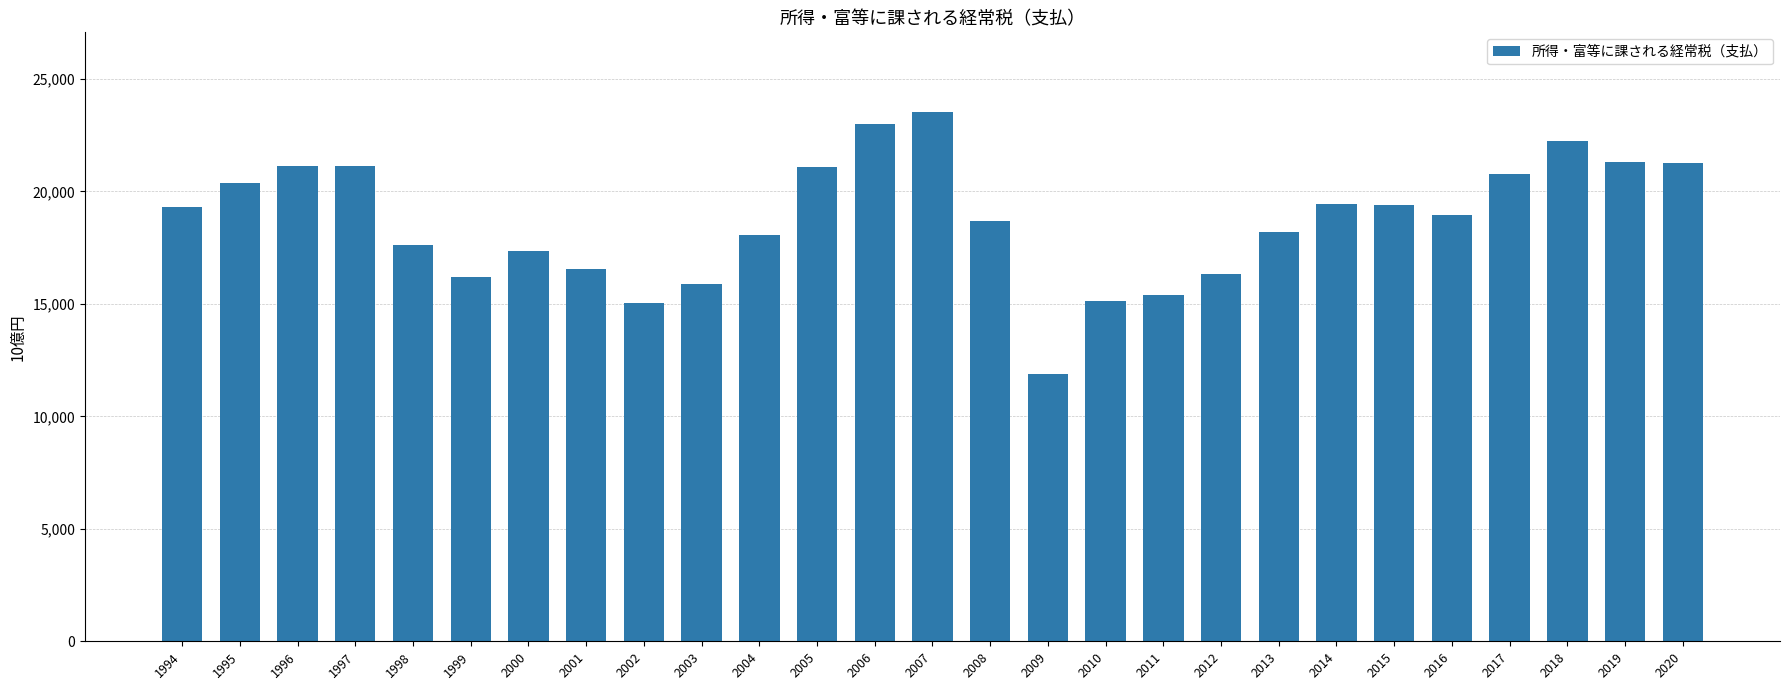

What is the difference between the second highest and minimum values?

11126.4